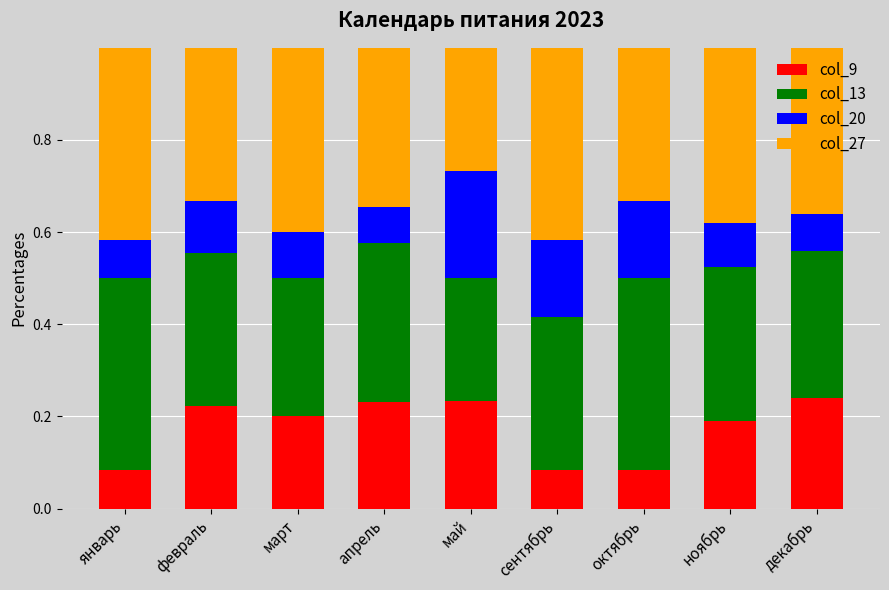

What is the total value across all series at март?

1.0